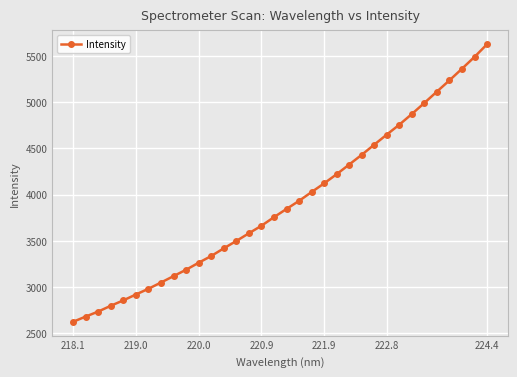

Count the number of values greater than 3845.

17